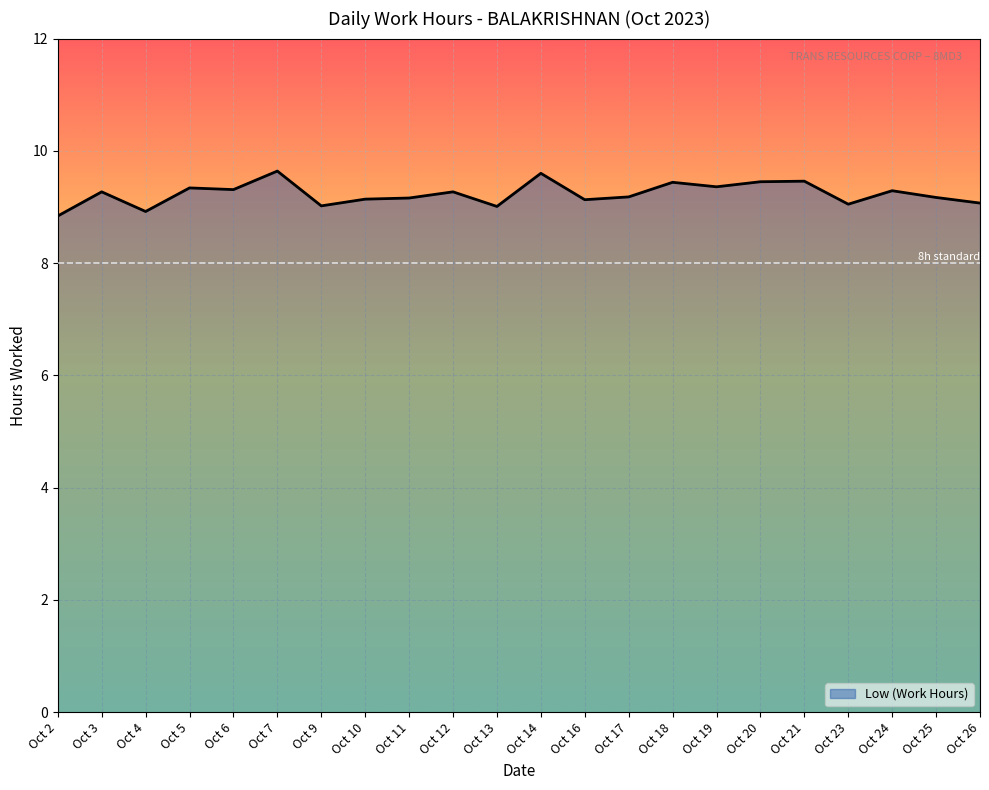

True or false: the data shows 5.9 at Oct 10.

False